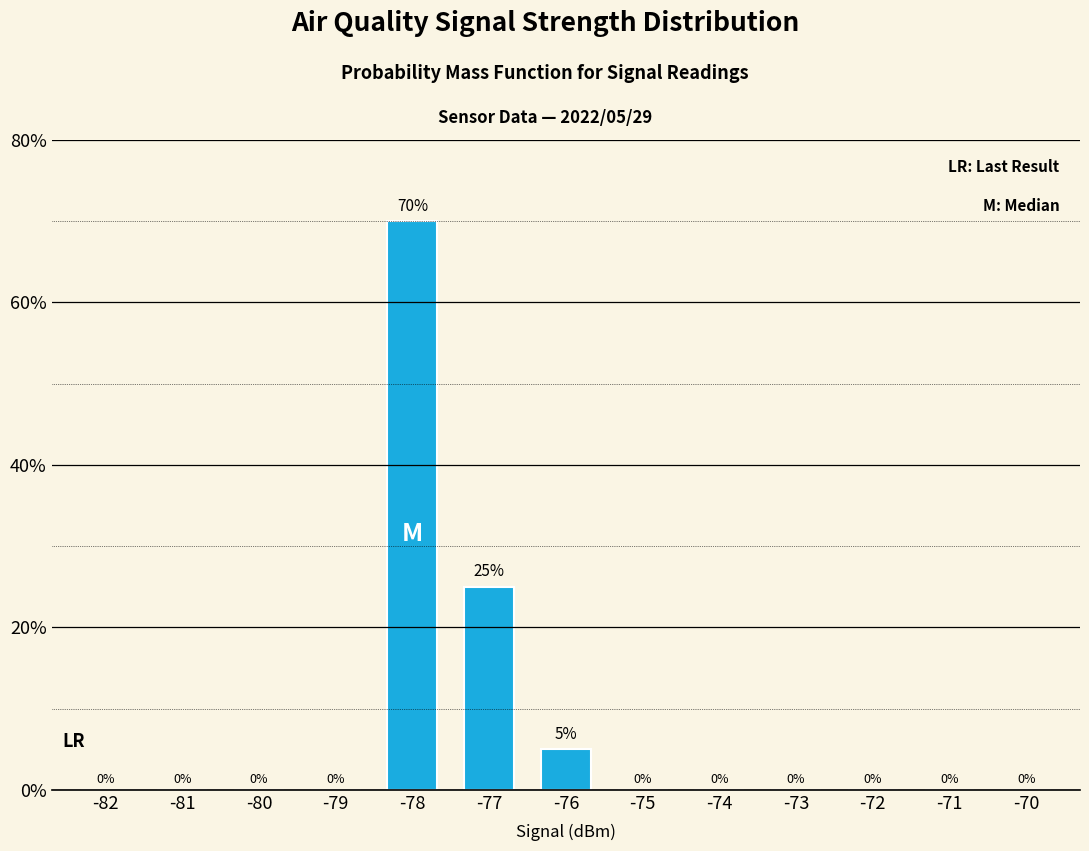

What is the maximum value shown in the chart?

70